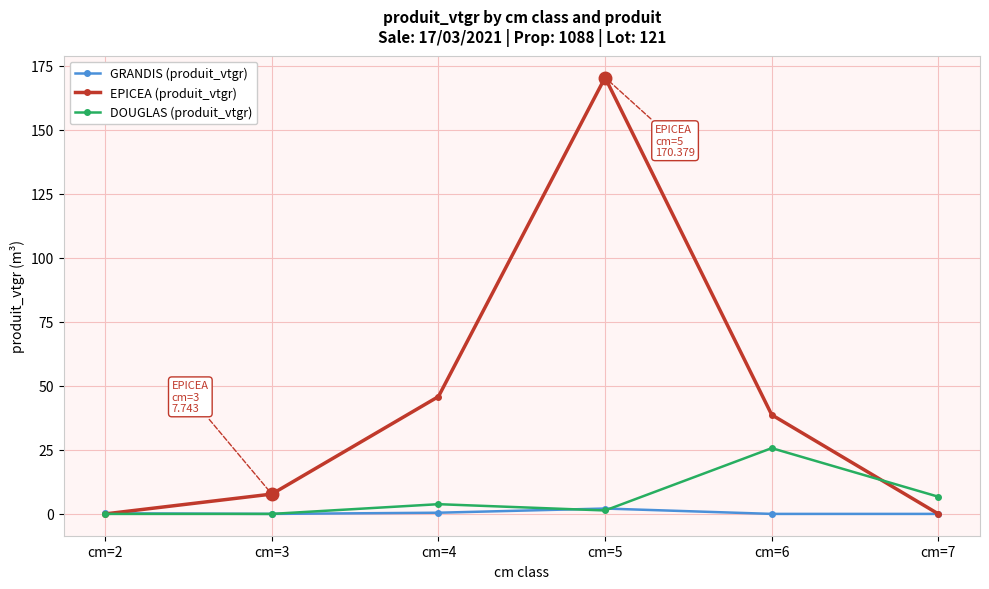

List the series in order of their peak value, highest first.

EPICEA (produit_vtgr), DOUGLAS (produit_vtgr), GRANDIS (produit_vtgr)